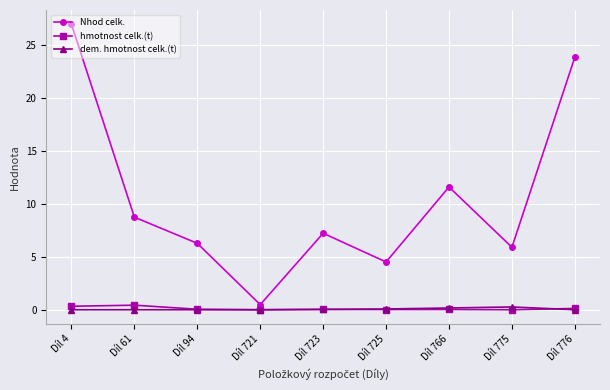

At which category is the sum across all series the highest?

Díl 4